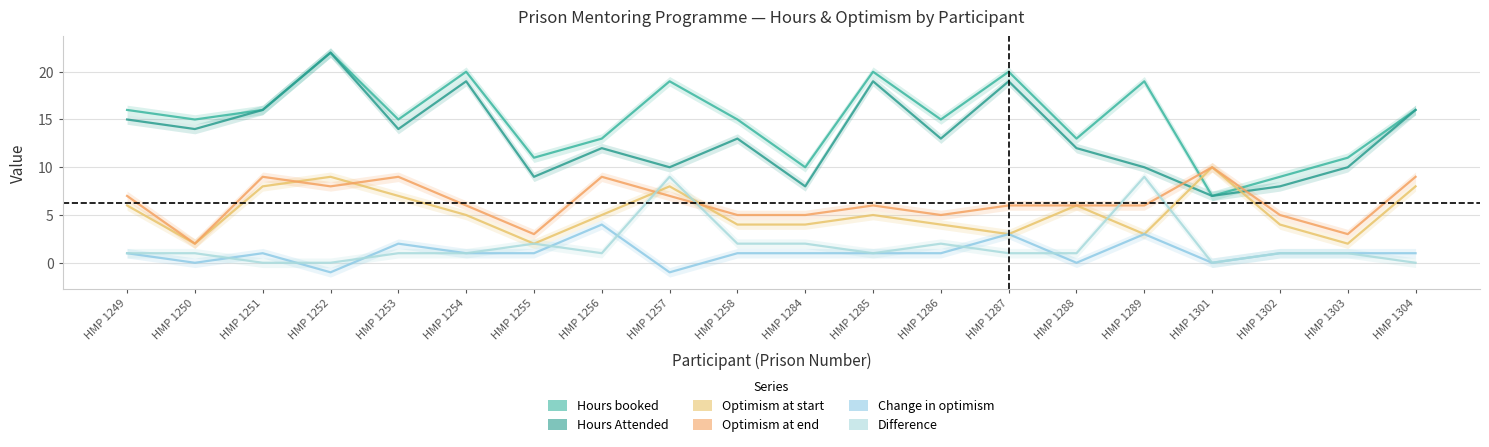

How many data points in Difference are less than 1?

4